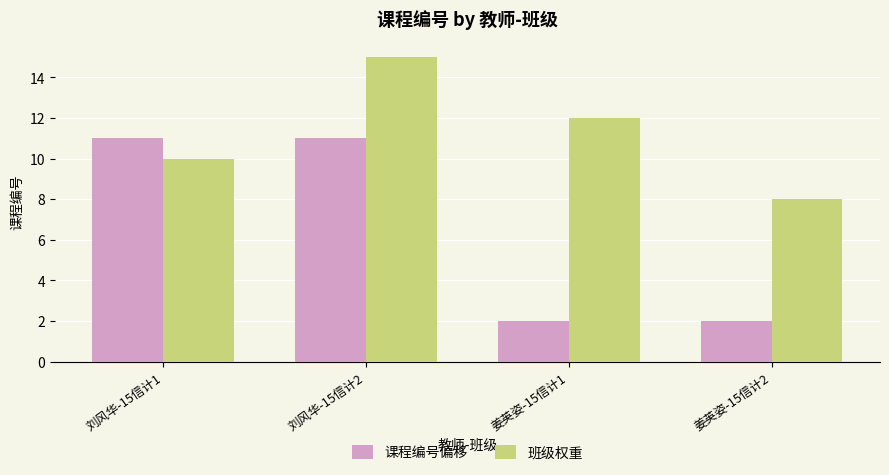

How many 课程编号偏移 values are between 2 and 11?

4